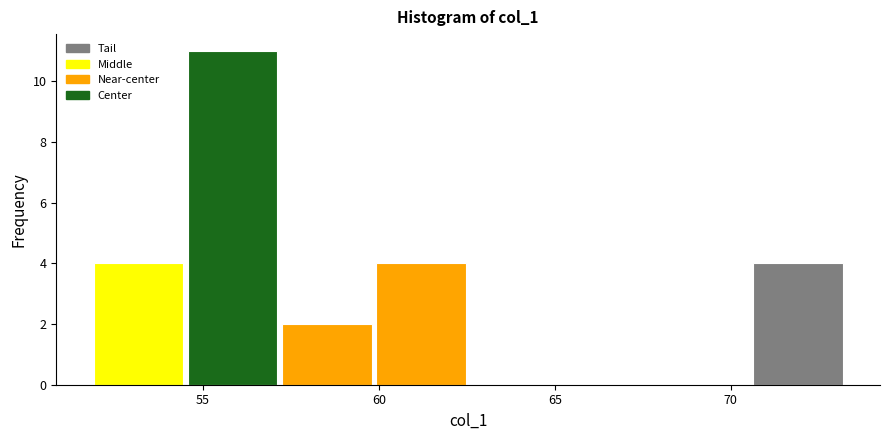

Reading left to right, transcribe this chart: for each bar, give the range it covers on the x-axis and its height. Neither the bar edges nor the heights are printed on the chart, so give them approximately, as read against the axes.

52.0 to 54.5: 4
54.5 to 57.0: 11
57.0 to 60.0: 2
60.0 to 62.5: 4
62.5 to 65.0: 0
65.0 to 68.0: 0
68.0 to 70.5: 0
70.5 to 73.0: 4